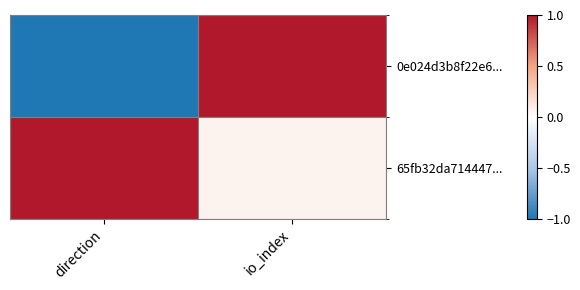

Which series has the widest spread of values?

0e024d3b8f22e6...